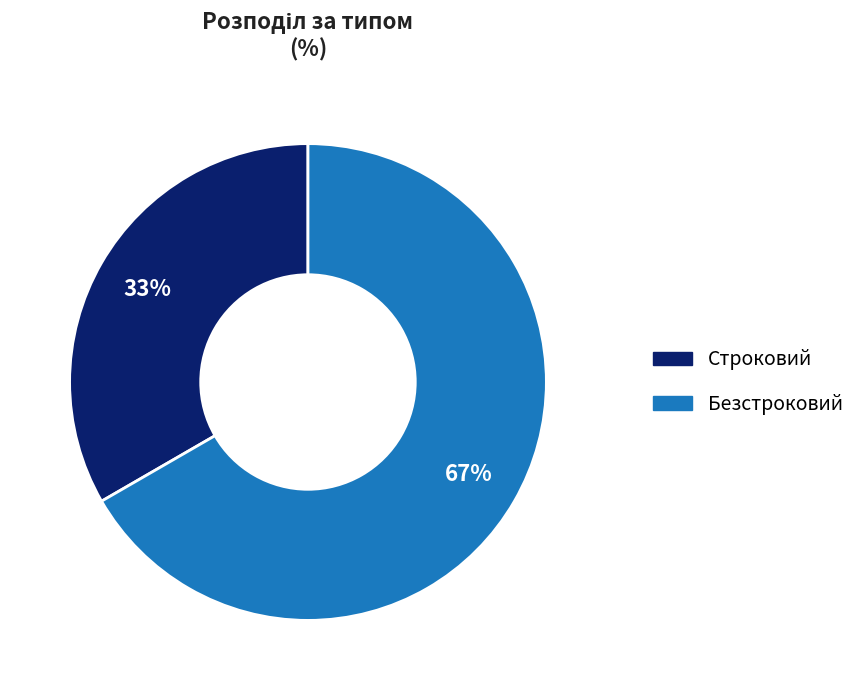

Does Строковий account for over 50% of the chart?

No